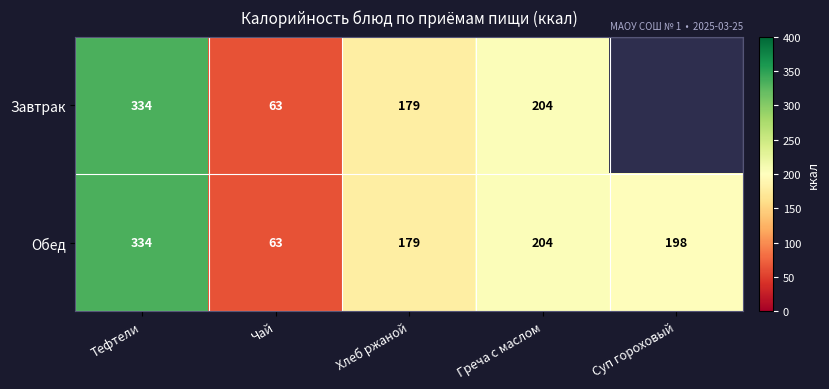

What is the total value across all series at Греча с маслом?

408